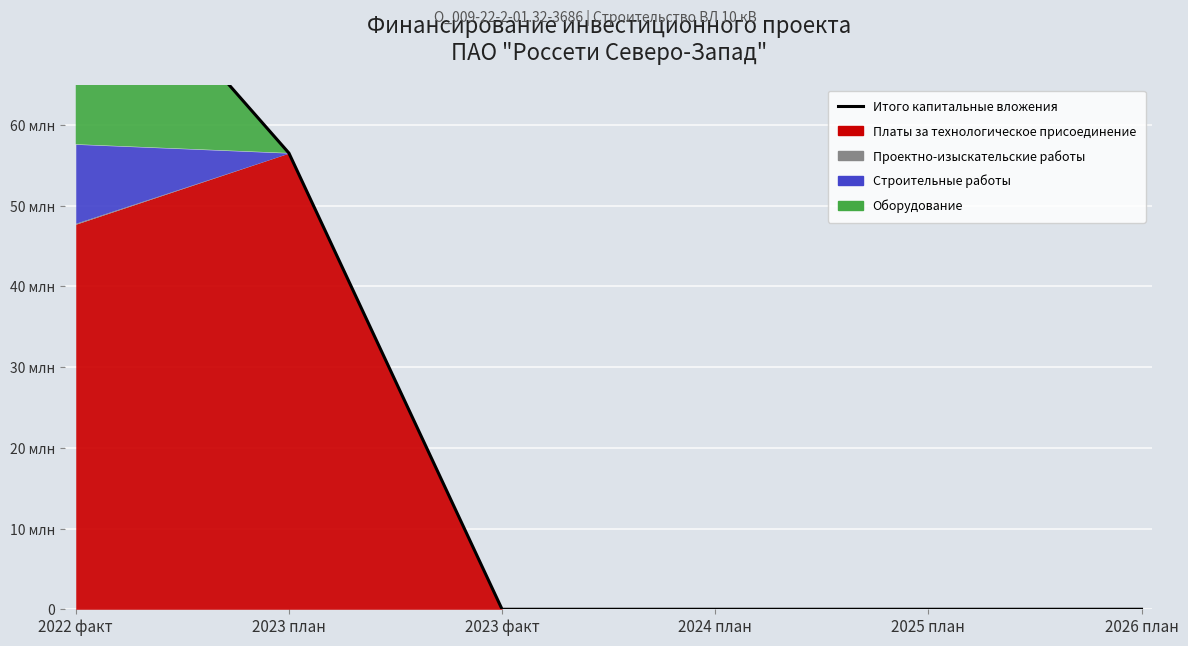

Is it true that the value at 2022 факт is 51647099?

False